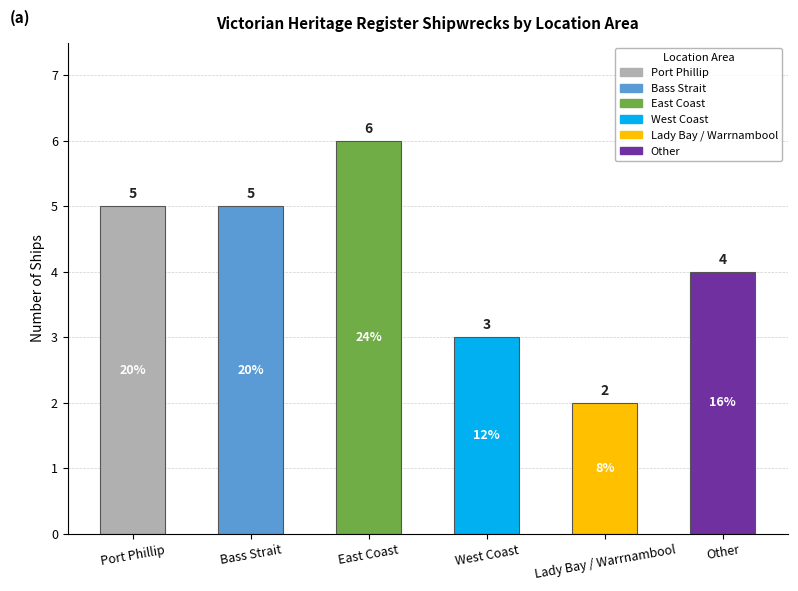

What is the label of the 2nd bar from the left?

Bass Strait